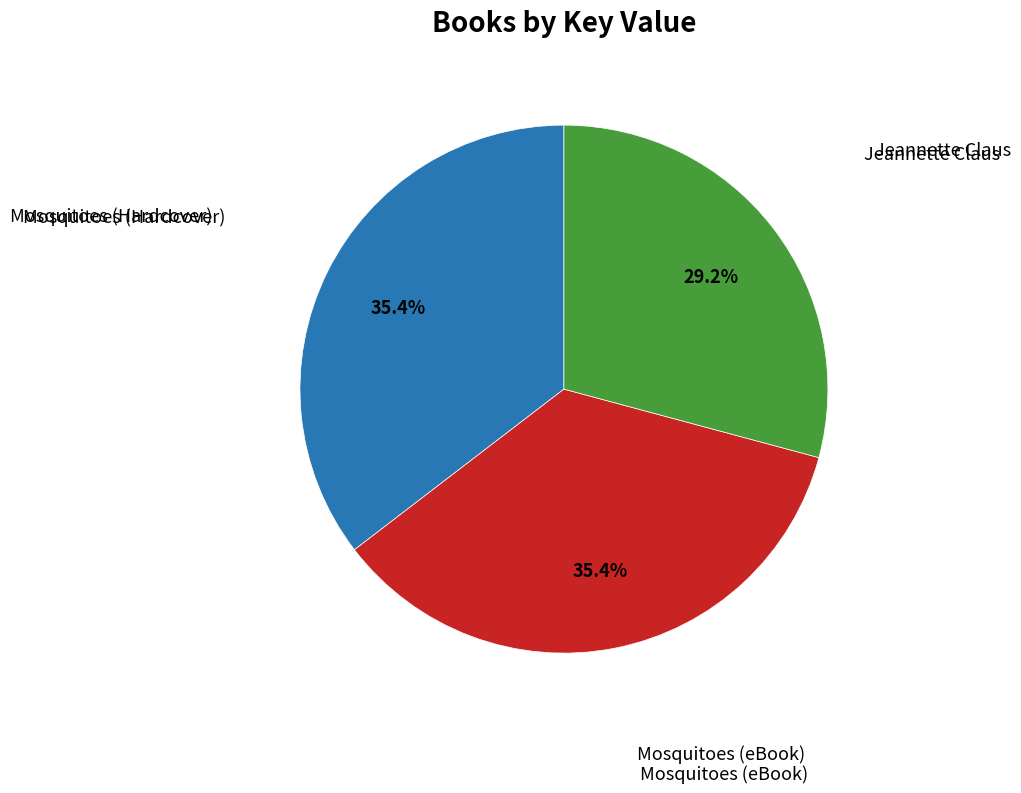

Is there any slice that represents more than half of the pie?

No